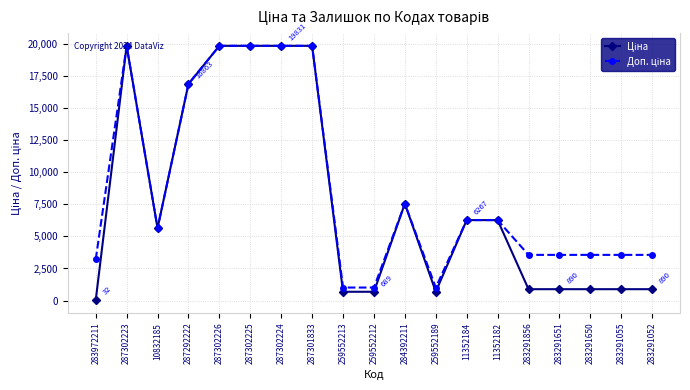

At how many categories does at least one series exceed 12814?

6